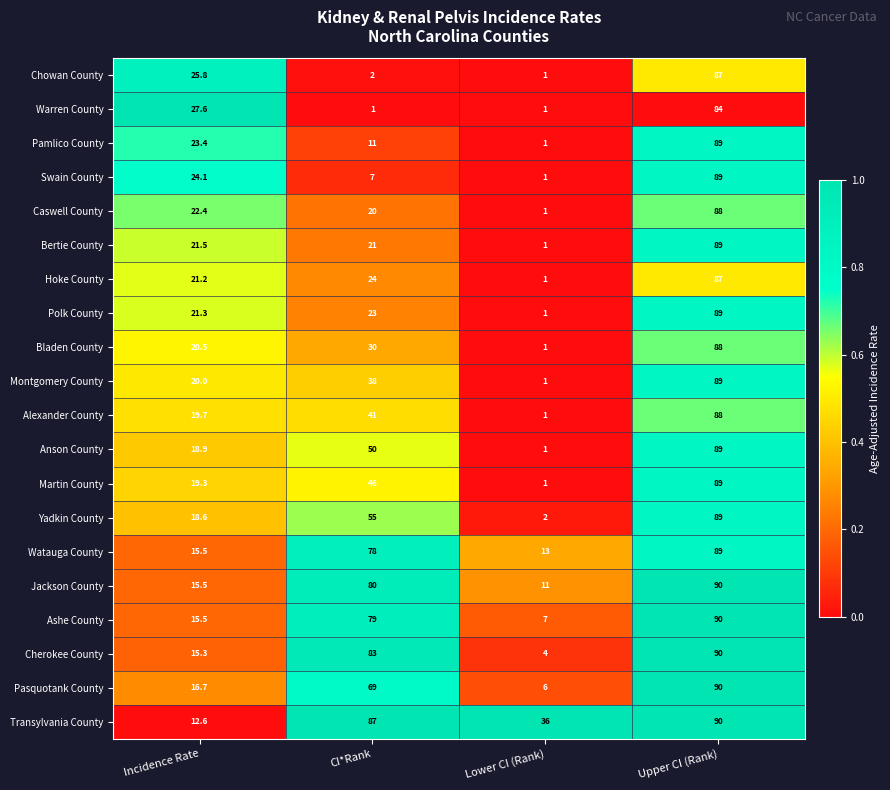

Between Incidence Rate and Upper CI (Rank), which series saw the biggest shift?

Transylvania County